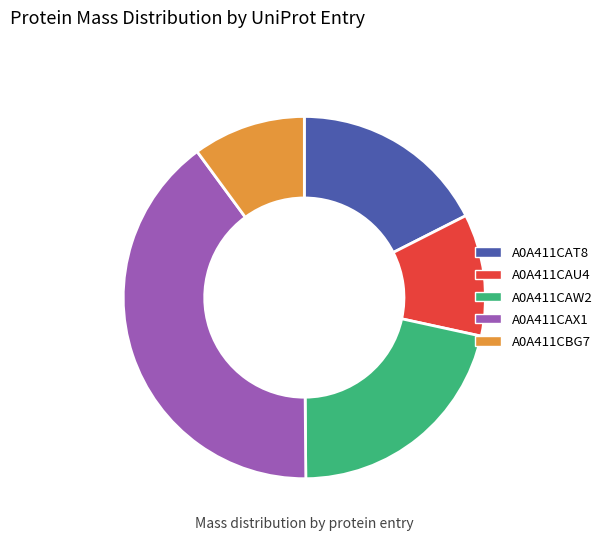

Between A0A411CAW2 and A0A411CAU4, which is larger?

A0A411CAW2